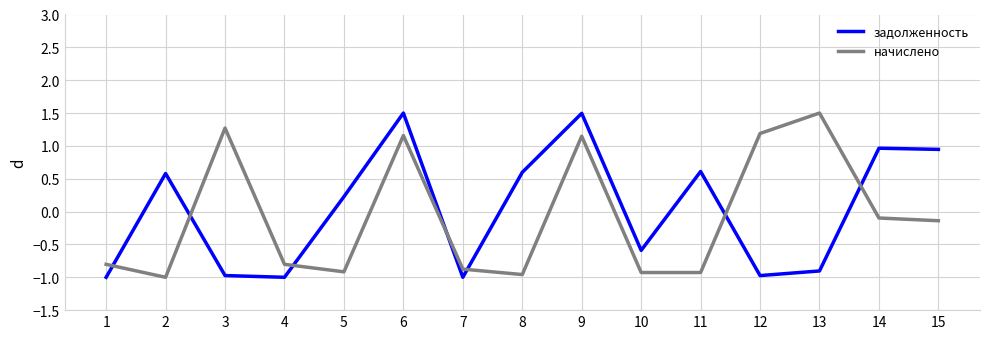

What are all the series names shown in the legend?

задолженность, начислено